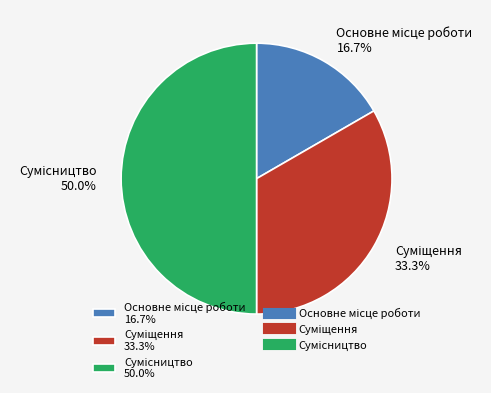

What portion of the pie excludes Сумісництво?

50.0%